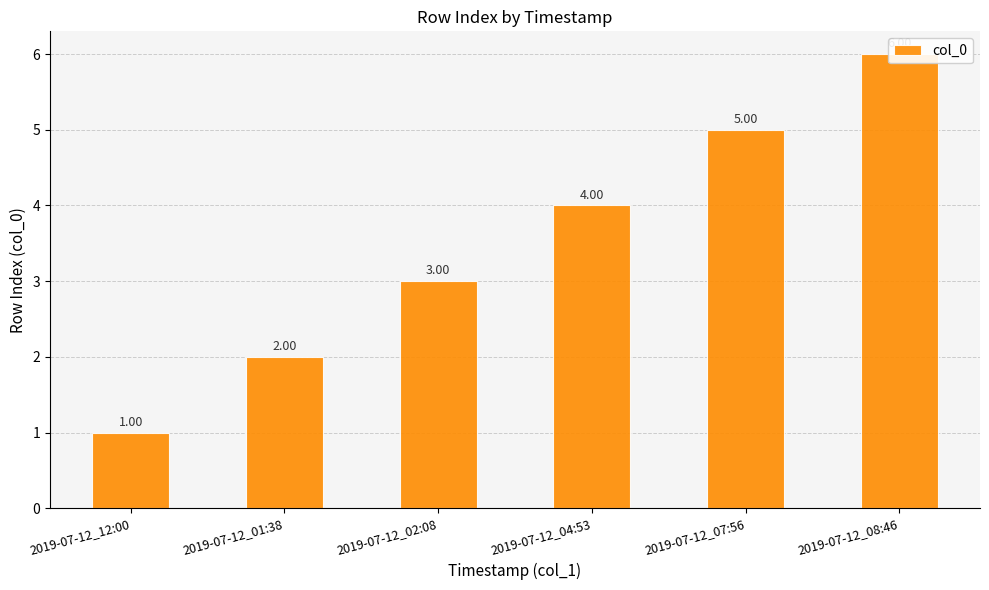

What is the difference between the values at 2019-07-12_12:00 and 2019-07-12_02:08?

2